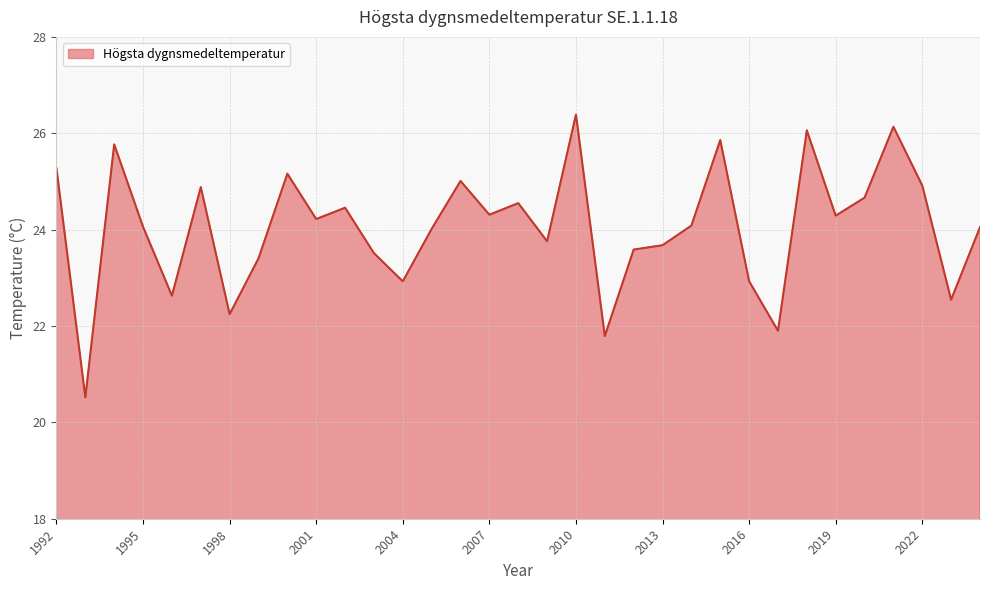

What is the minimum value shown in the chart?

20.5